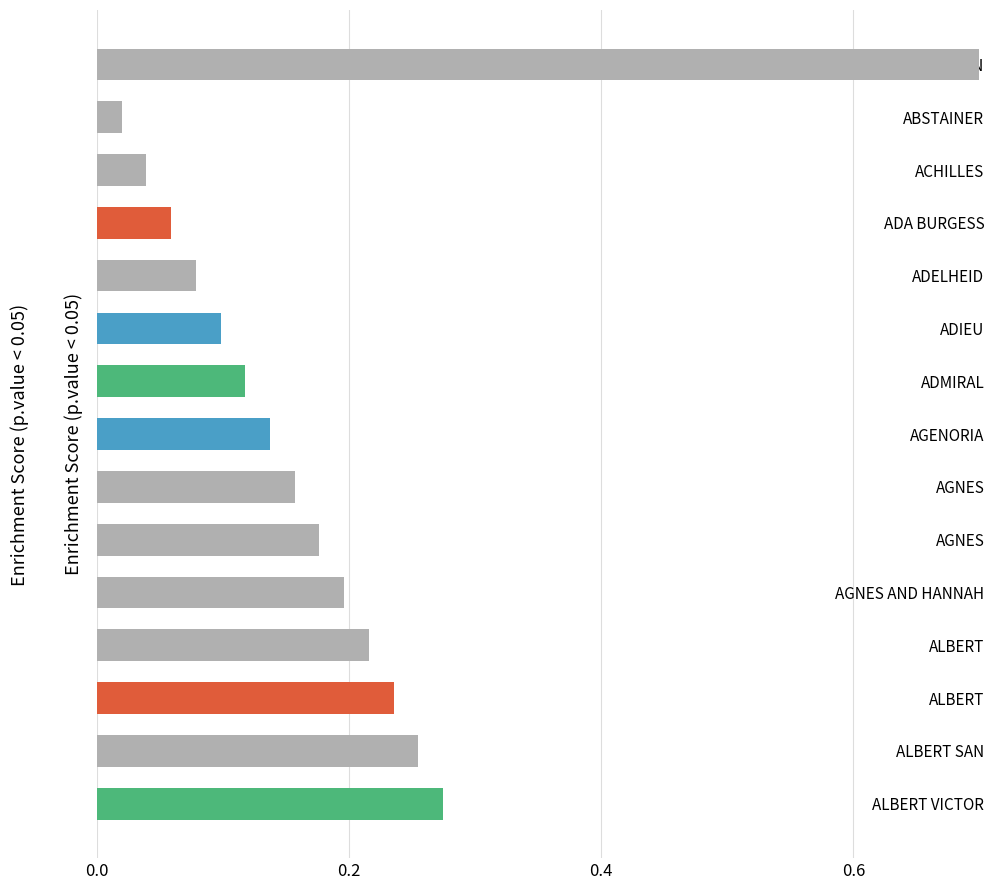

The chart shows a value of 0.1 at AGENORIA. True or false?

True